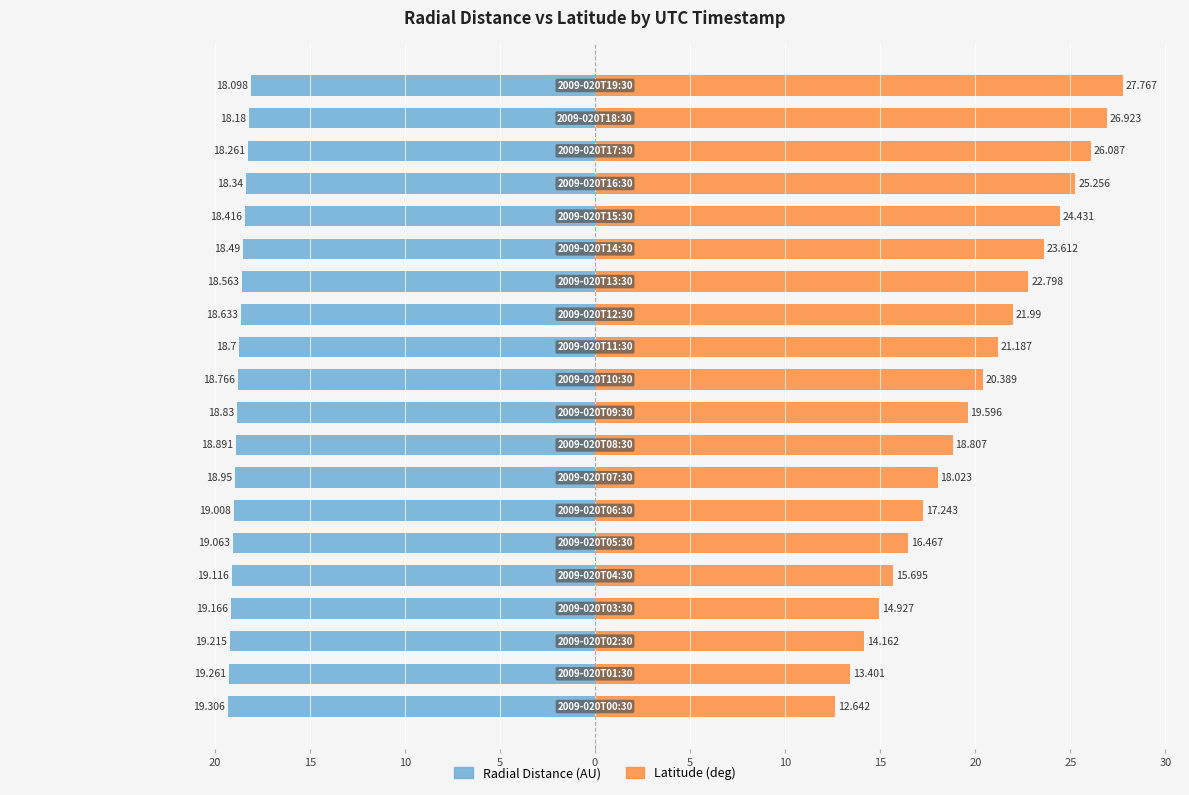

At how many categories does at least one series exceed 0?

20